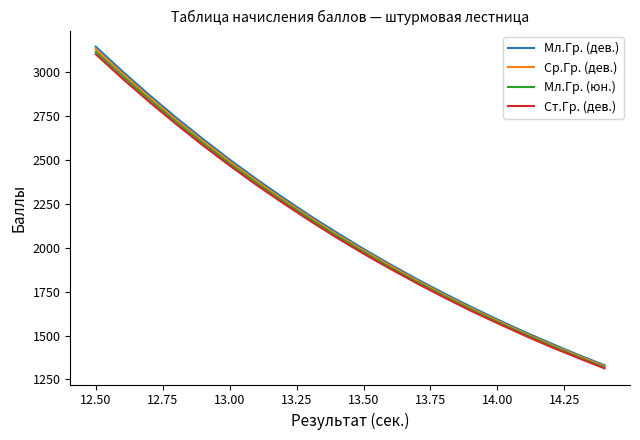

Reading left to right, what are all the values shown in this chart?

Мл.Гр. (дев.): 3142	3001	2867	2739	2617	2500	2389	2283	2181	2085	1992	1904	1820	1740	1664	1591	1521	1455	1391	1331
Ср.Гр. (дев.): 3128	2988	2854	2726	2605	2489	2378	2272	2171	2075	1983	1896	1812	1732	1656	1584	1514	1448	1385	1325
Мл.Гр. (юн.): 3113	2974	2841	2714	2593	2477	2367	2262	2162	2066	1974	1887	1804	1725	1649	1577	1508	1442	1379	1319
Ст.Гр. (дев.): 3099	2960	2828	2702	2581	2466	2356	2252	2152	2056	1965	1879	1796	1717	1641	1570	1501	1435	1373	1313